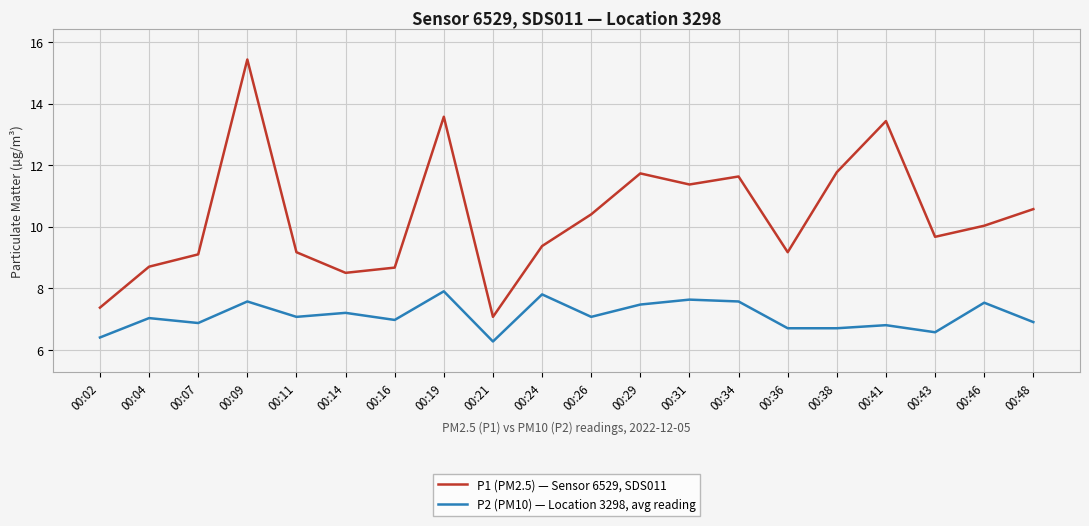

What is the sum of all P1 (PM2.5) — Sensor 6529, SDS011 values?

206.7